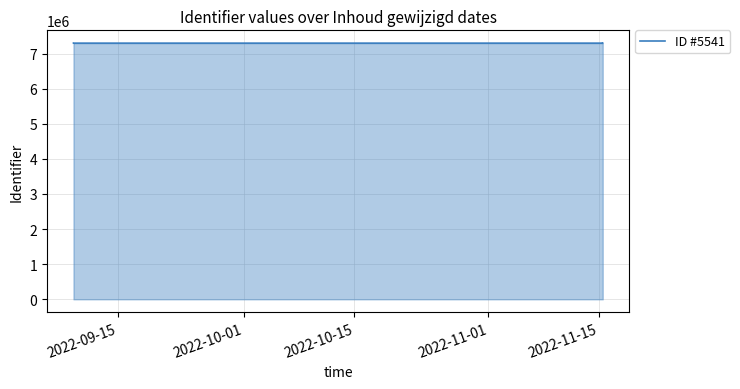

Which has a higher value, 2022-11-15 or 2022-09-15?

2022-11-15